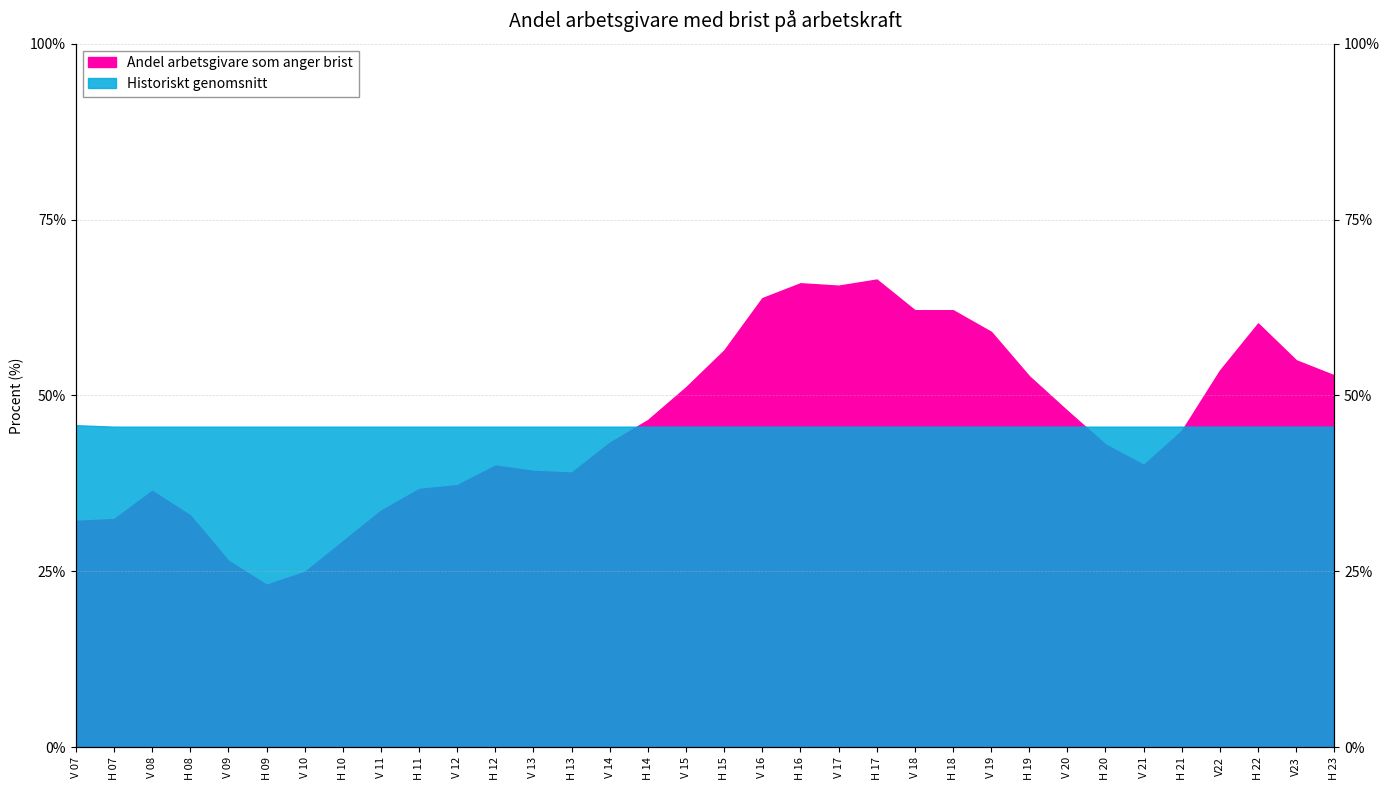

True or false: Andel arbetsgivare som anger brist has a value of 99.8 at H 18.

False